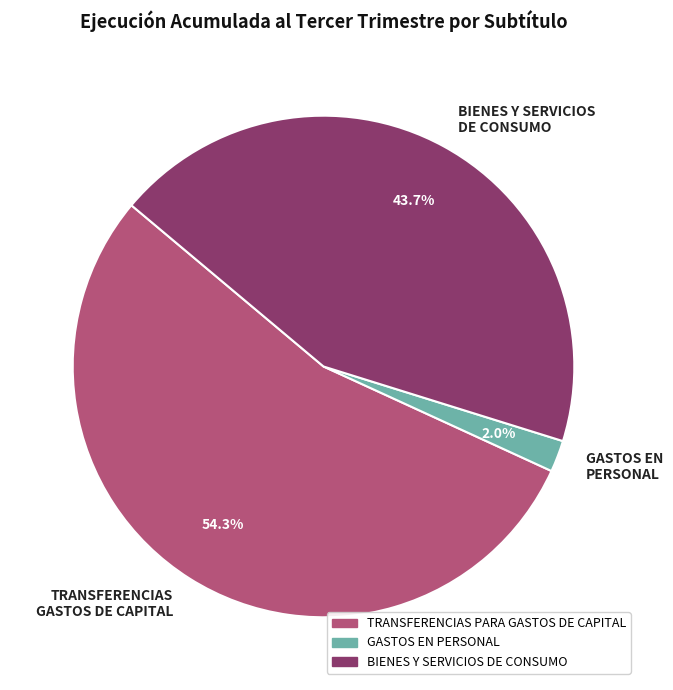

Rank the categories by value from highest to lowest.

TRANSFERENCIAS GASTOS DE CAPITAL, BIENES Y SERVICIOS DE CONSUMO, GASTOS EN PERSONAL